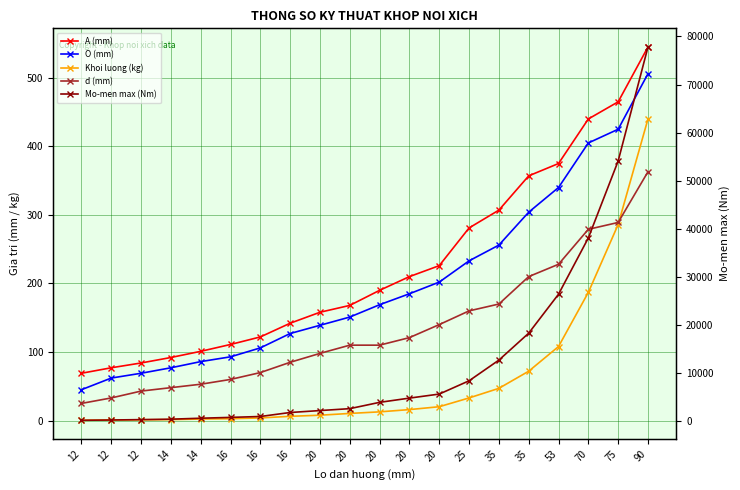

At which label is Mo-men max (Nm) closest to 38995?

70